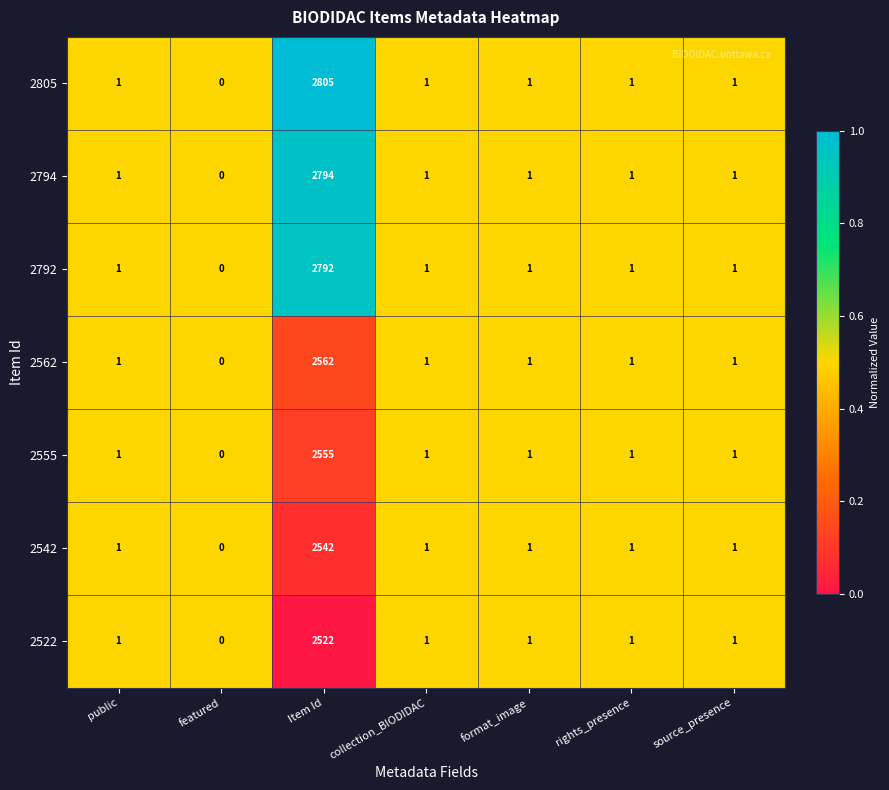

What value does the 2792 series have at Item Id?

2792